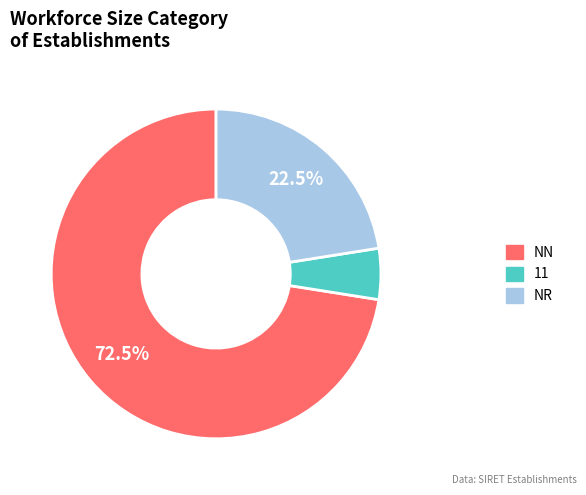

Is there a majority slice in this chart?

Yes